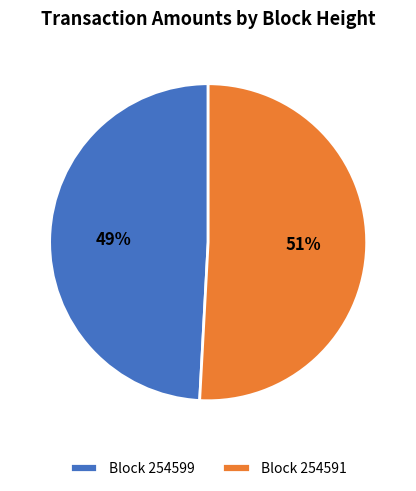

How many segments does this pie chart have?

2